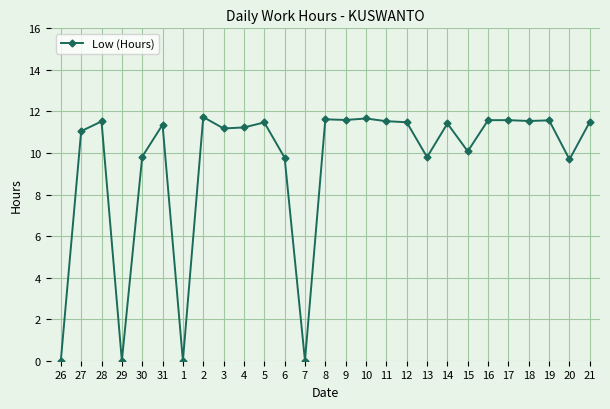

Which has a higher value, 26 or 15?

15